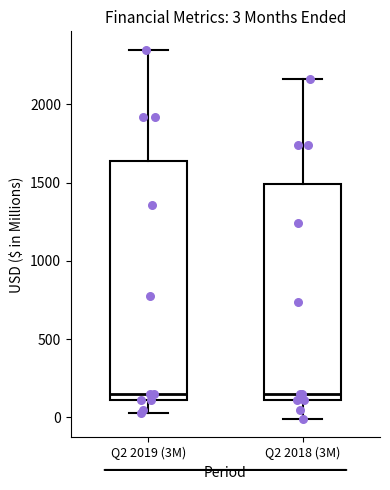

Which box is the tallest, from its lower edge to its upper edge?

Q2 2019 (3M)